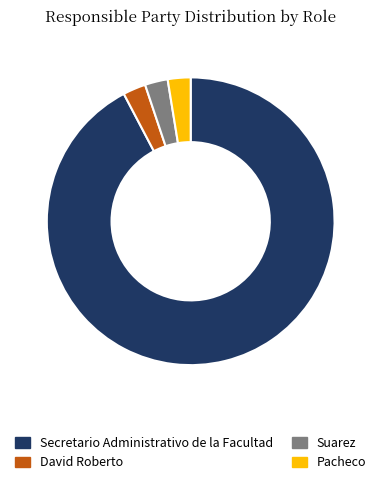

What is the ratio of the value at David Roberto to the value at Suarez?

1.0